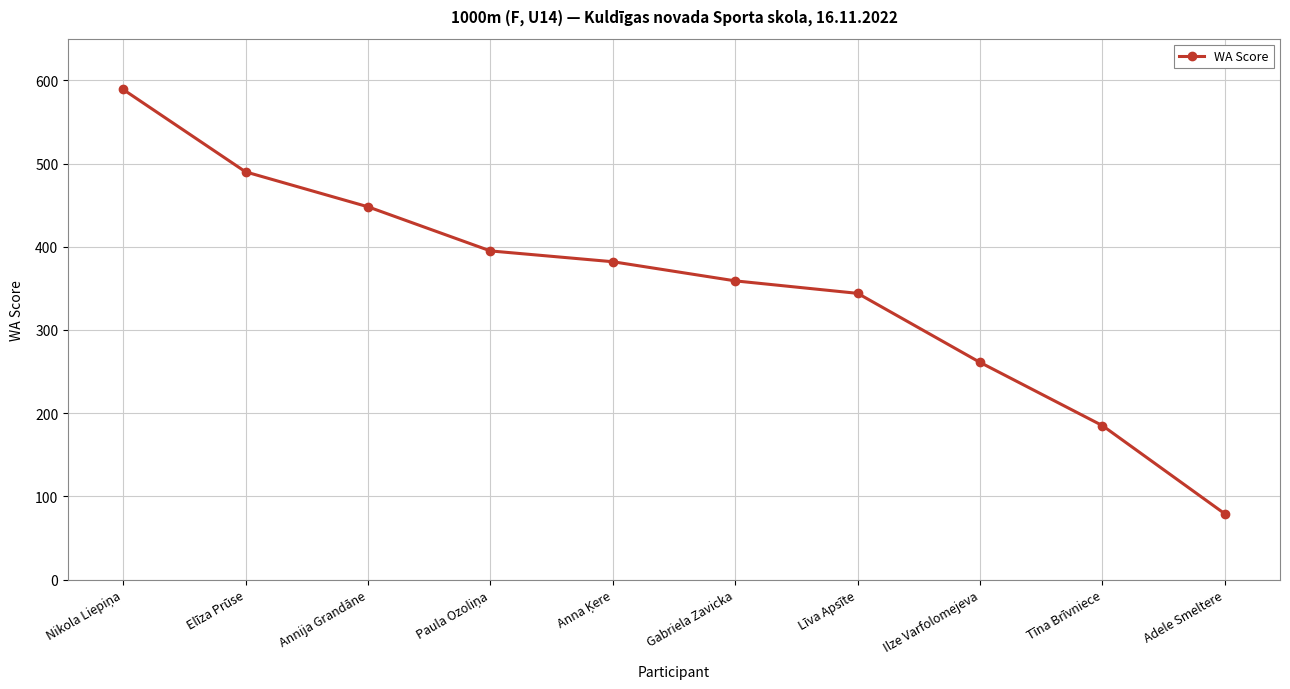

What is the label of the 4th point from the right?

Līva Apsīte